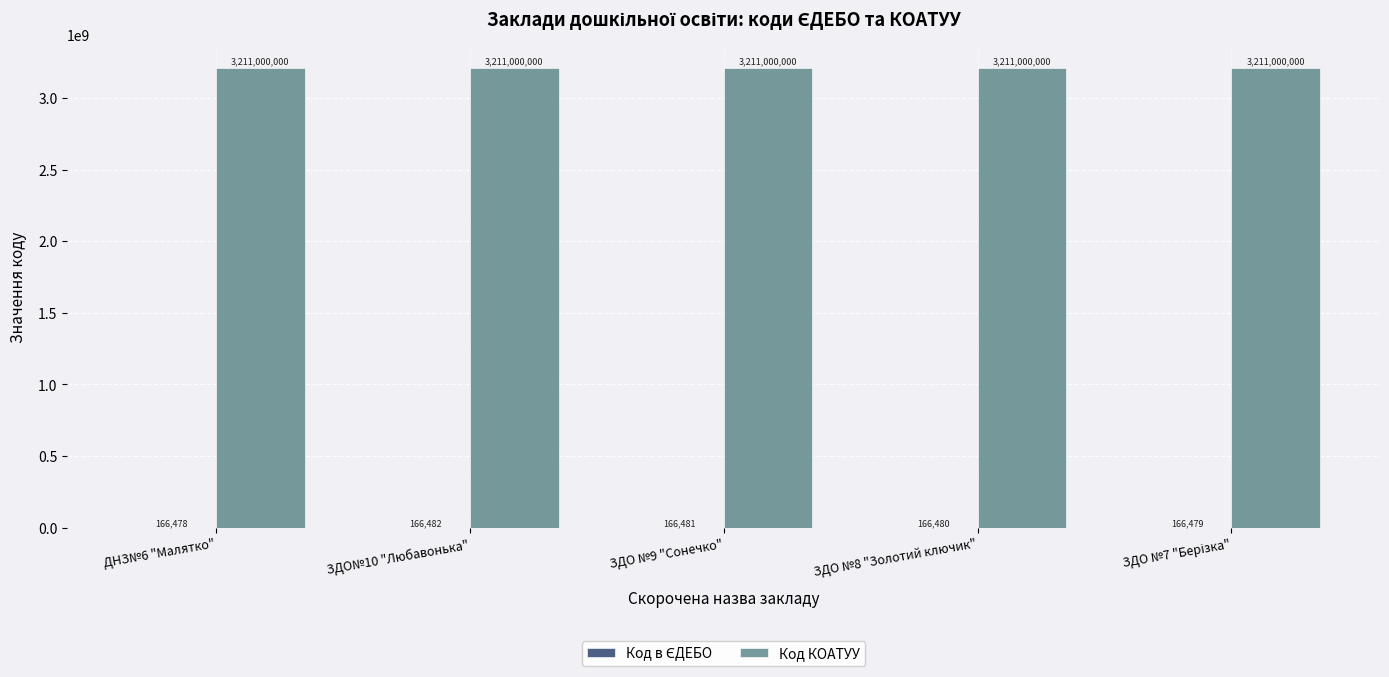

At which category is the sum across all series the highest?

ЗДО№10 "Любавонька"